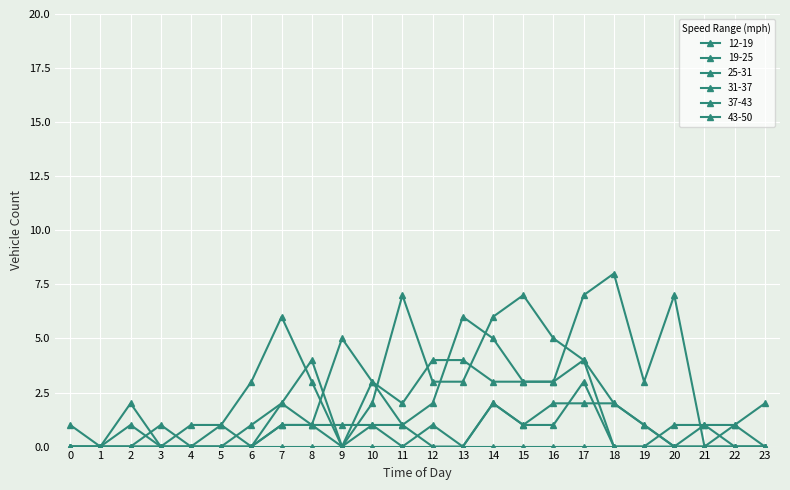

Which series has the largest total across all categories?

25-31